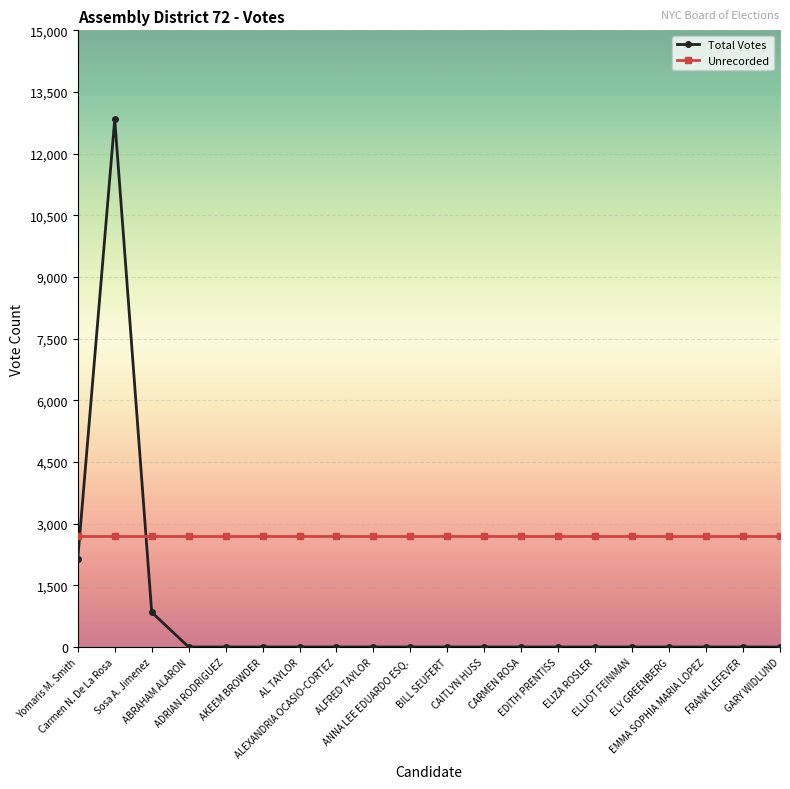

Does the chart display data point markers on the line(s)?

Yes